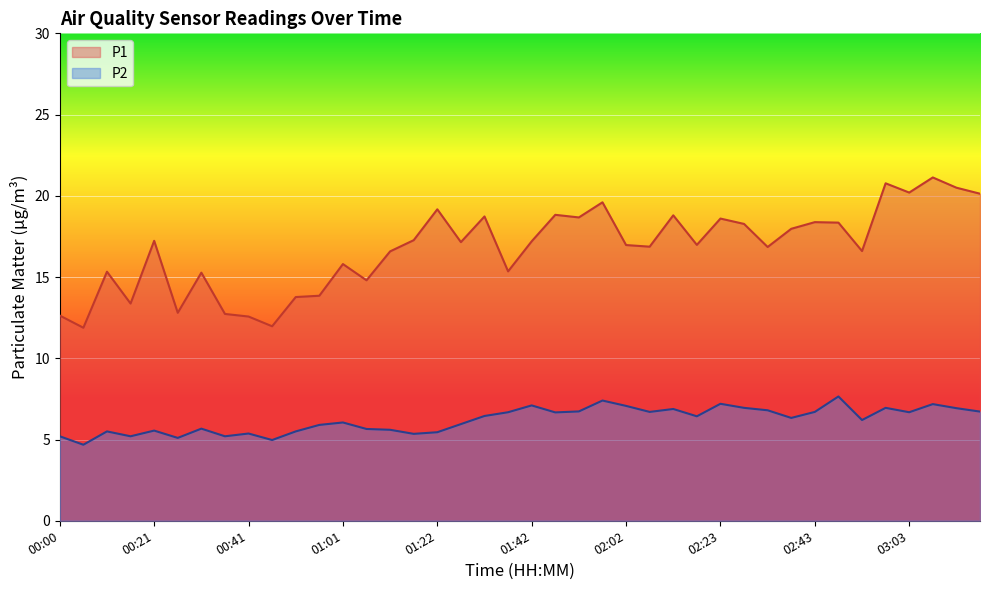

How many values in the P2 series exceed 6?

23